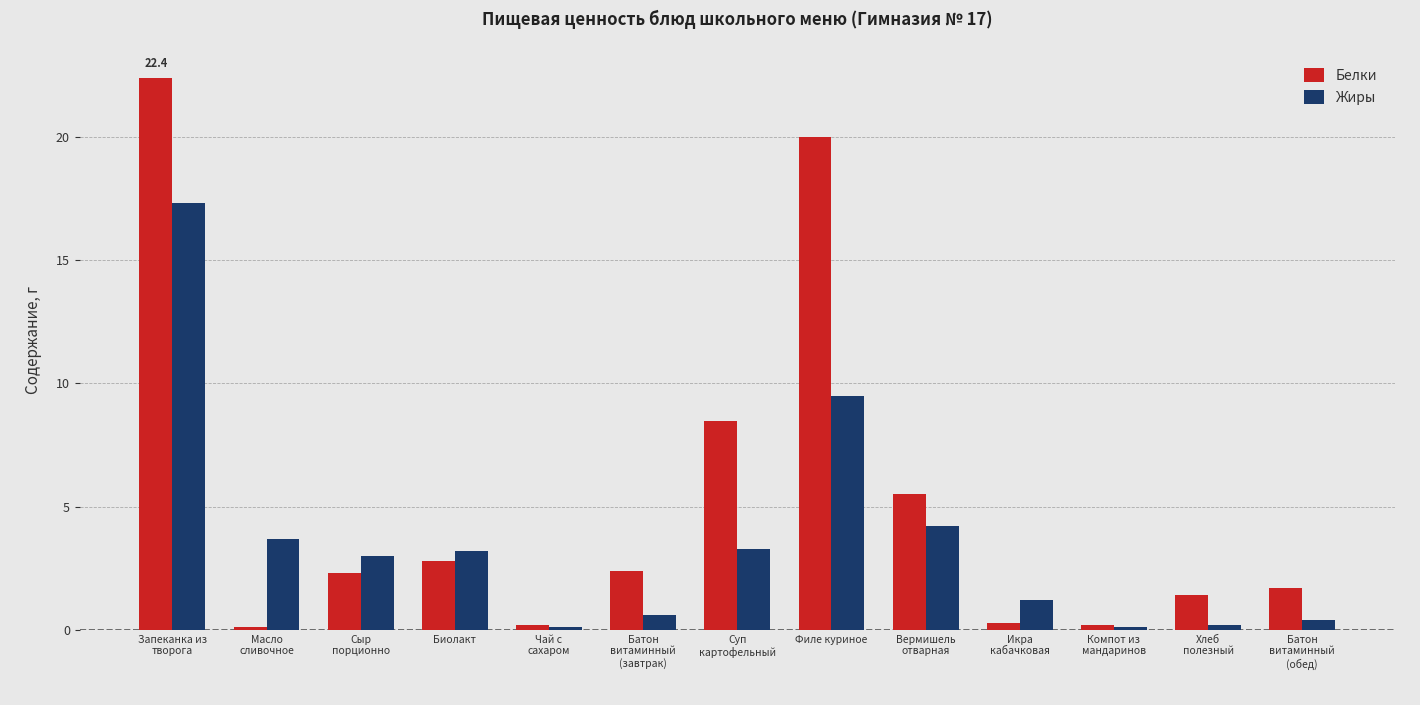

What is the maximum value shown in the chart?

22.4